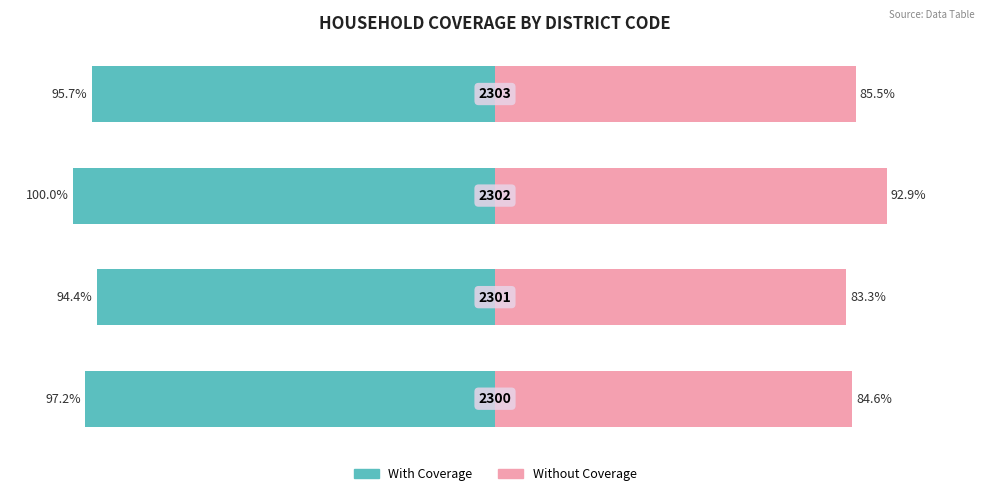

What is the minimum value shown in the chart?

83.3